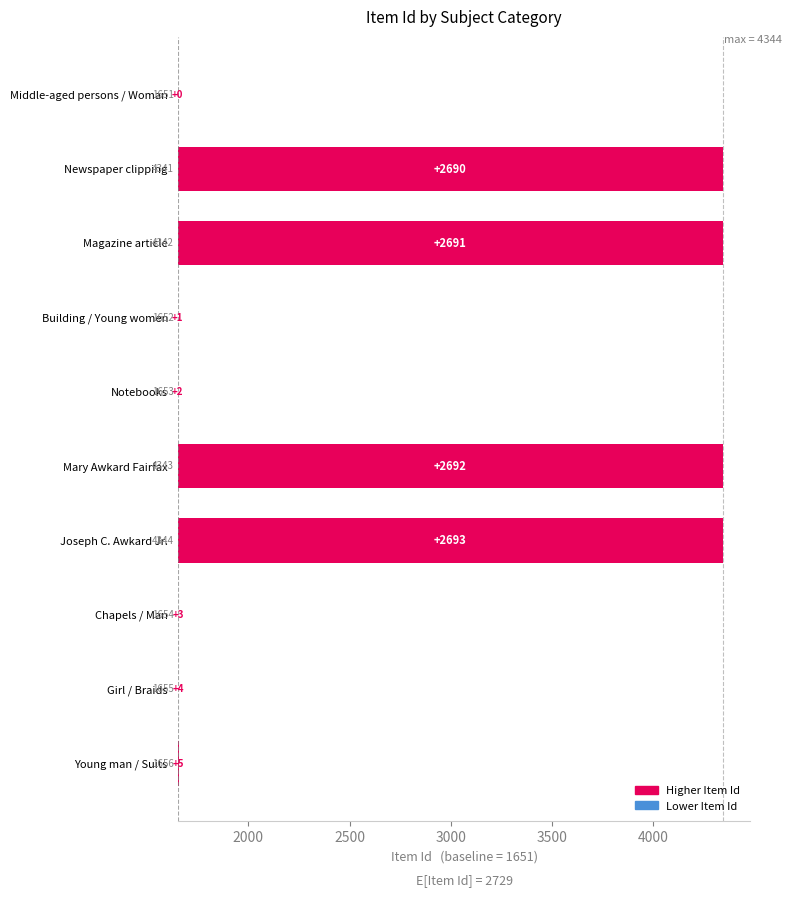

What is the greatest value displayed?

2693